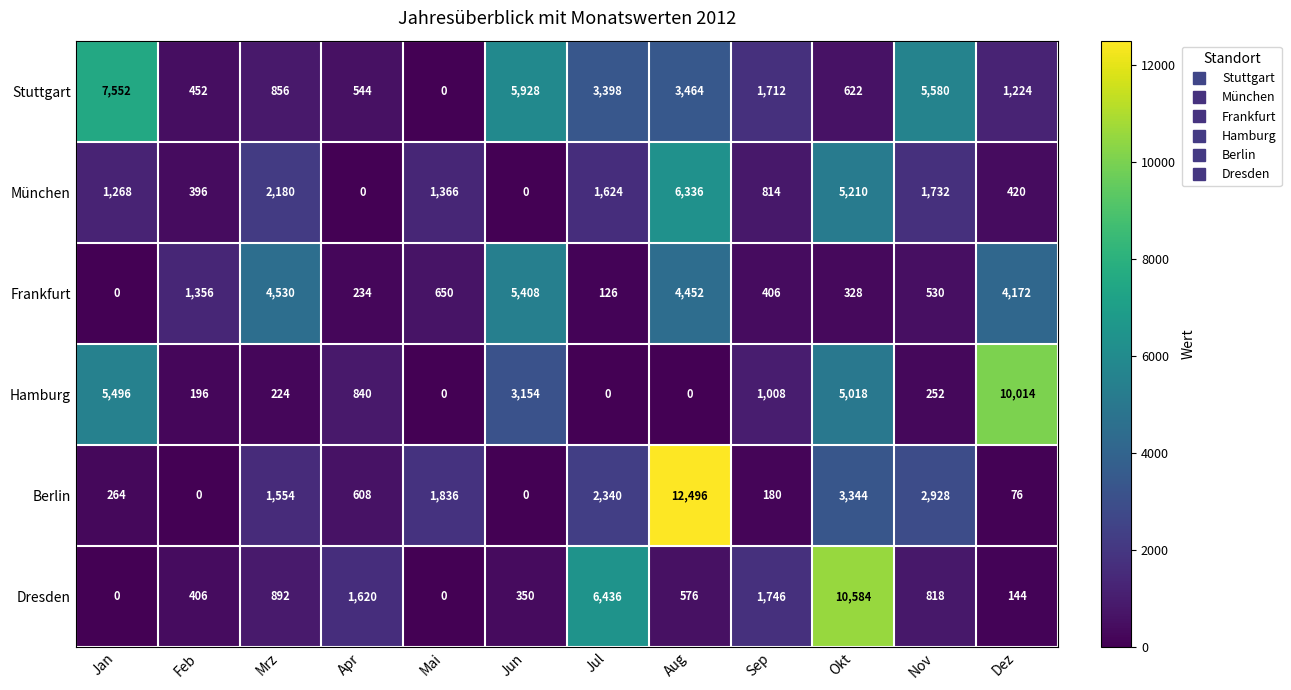

Which series has the largest range (max minus min)?

Berlin